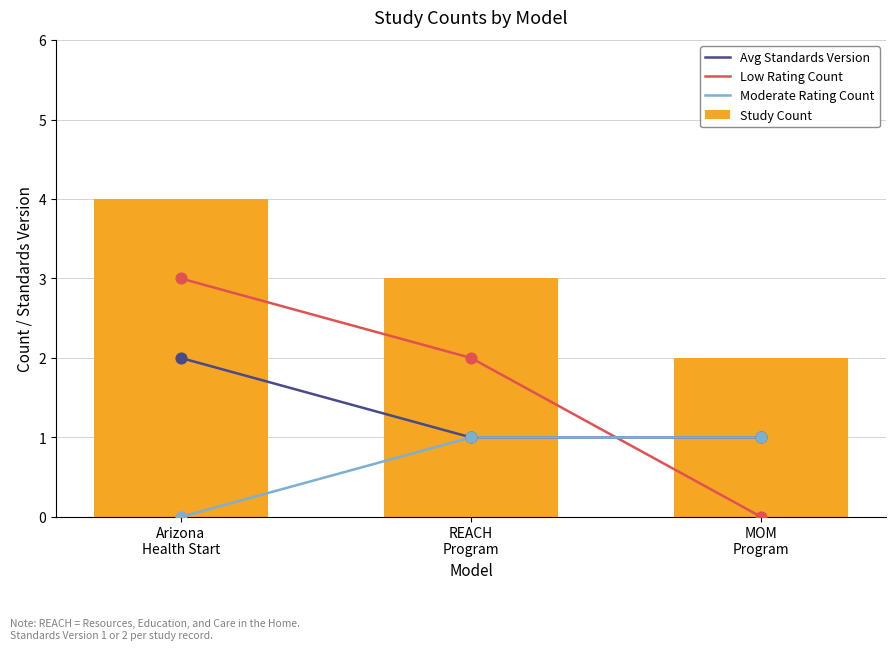

At which category is the sum across all series the highest?

Arizona
Health Start